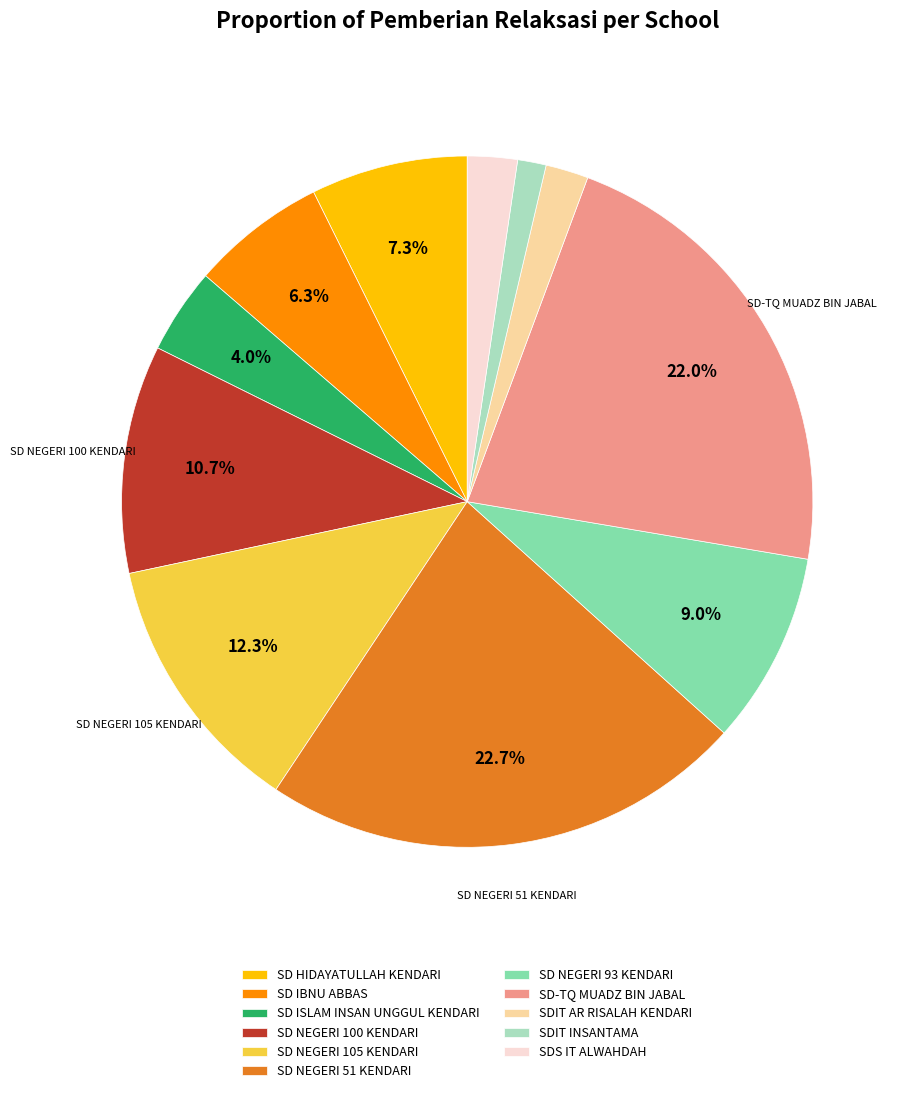

Is the sum of SD HIDAYATULLAH KENDARI and SD NEGERI 51 KENDARI greater than half?

No